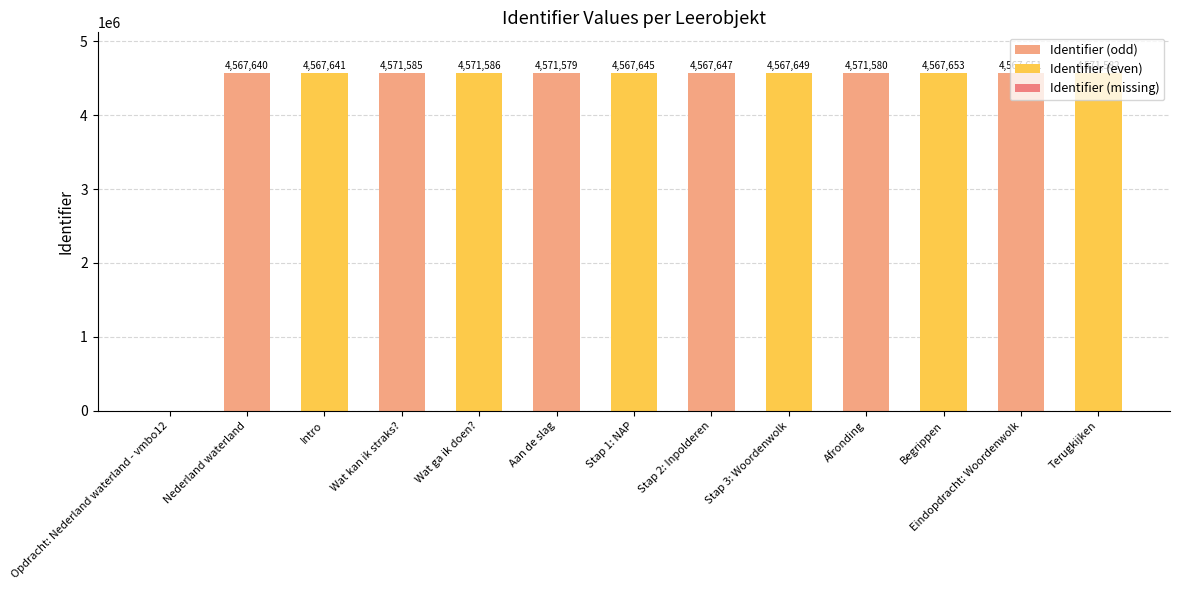

Does the chart contain stacked bars?

No